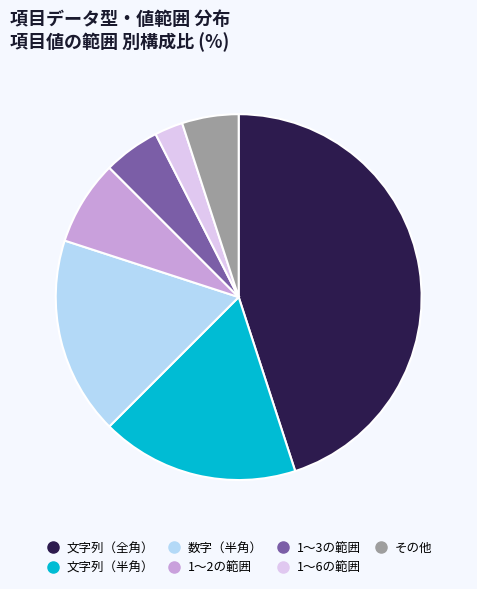

Is there a majority slice in this chart?

No